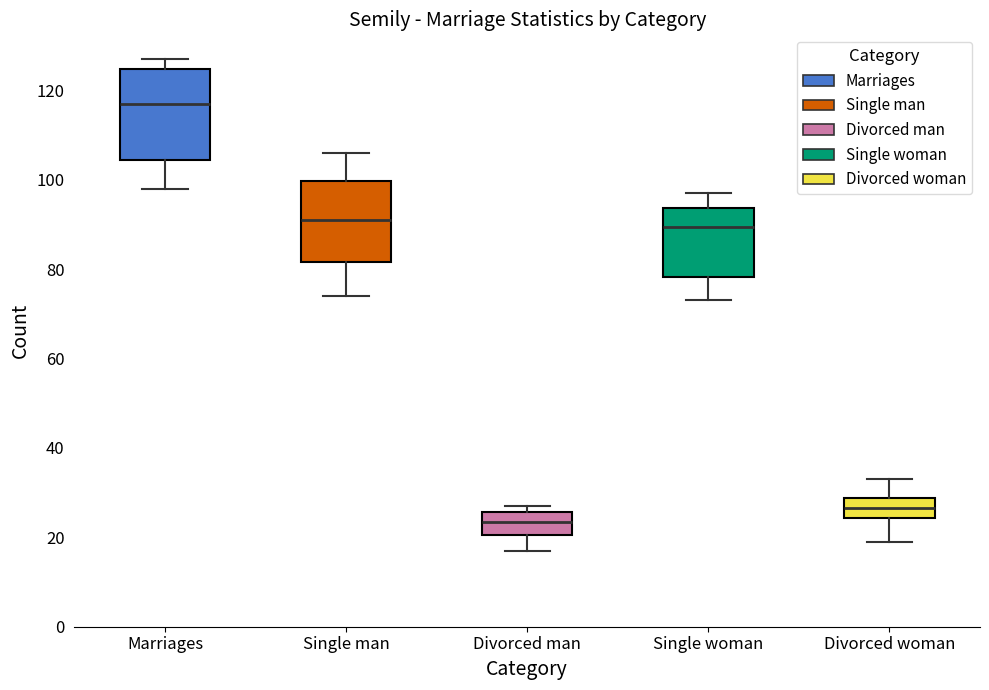

Where does the upper whisker of the box for Single woman end on the y-axis? The values are not printed on the chart, so give them approximately, as read against the axis.

98